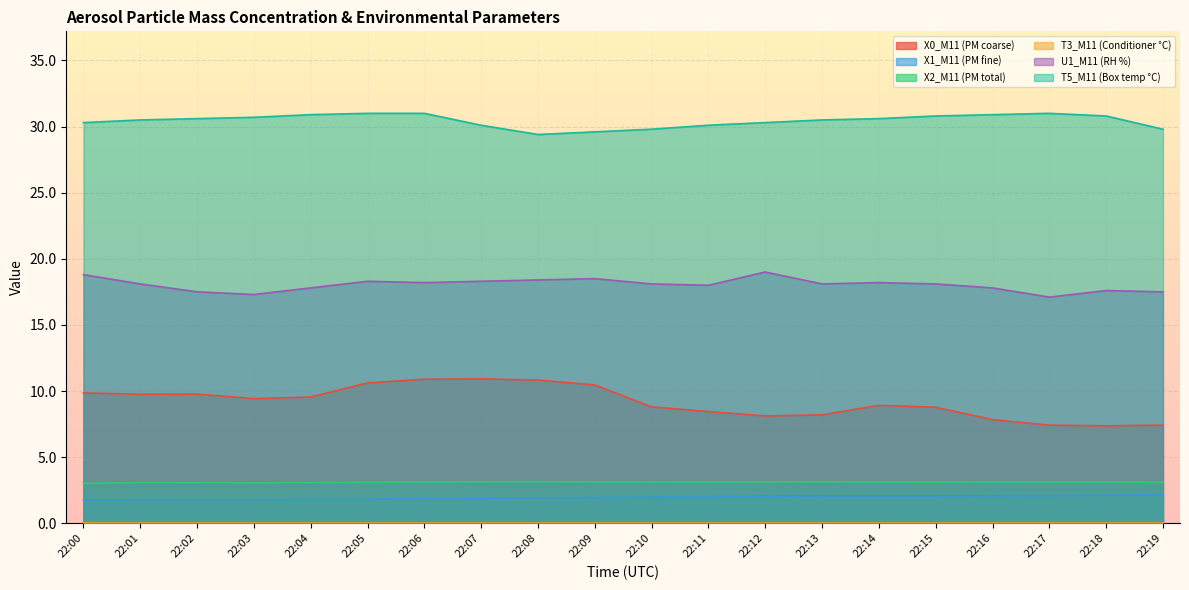

Which category has the highest value in the X0_M11 (PM coarse) series?

22:07